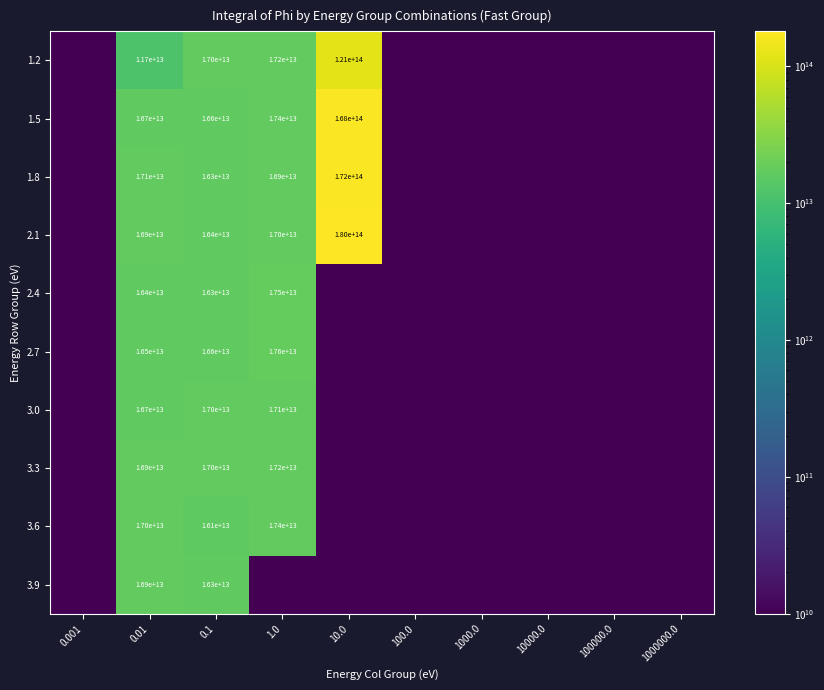

What is the maximum value shown in the chart?

180151513350000